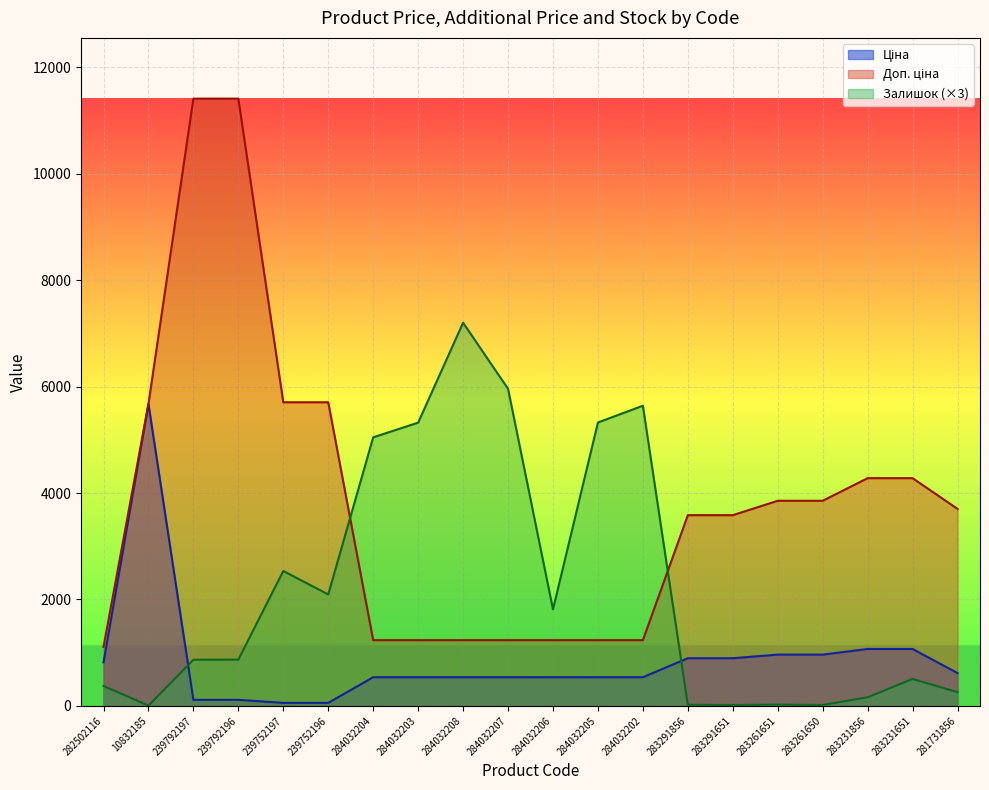

How many values in the Ціна series are below 539?

4